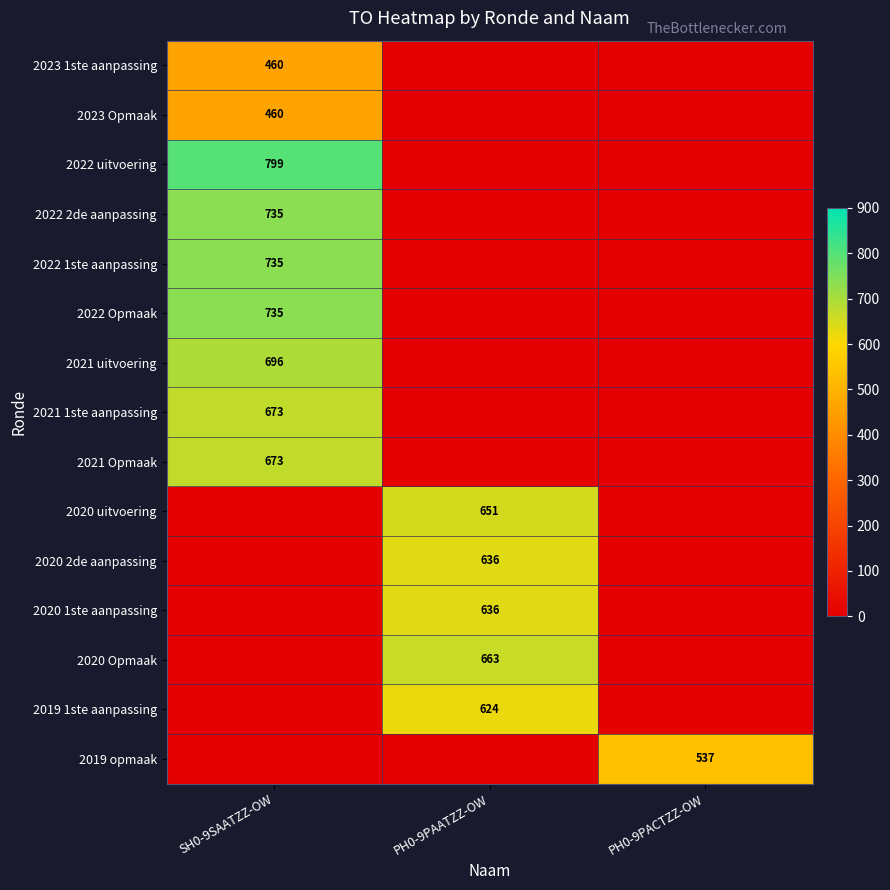

The value of 2020 uitvoering at PH0-9PAATZZ-OW is 651. True or false?

True